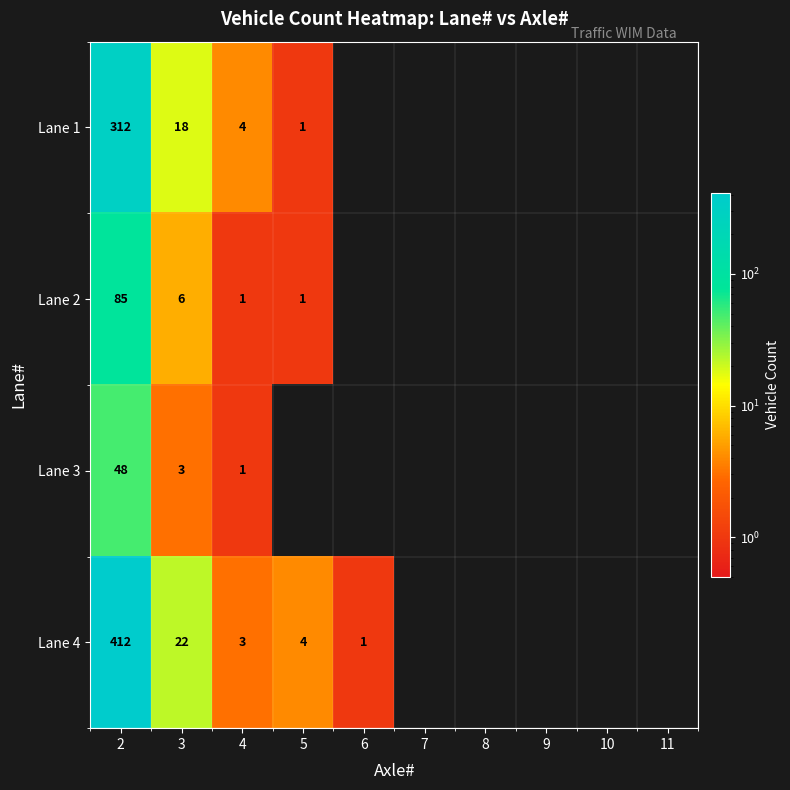

What is the total value across all series at 3?

49